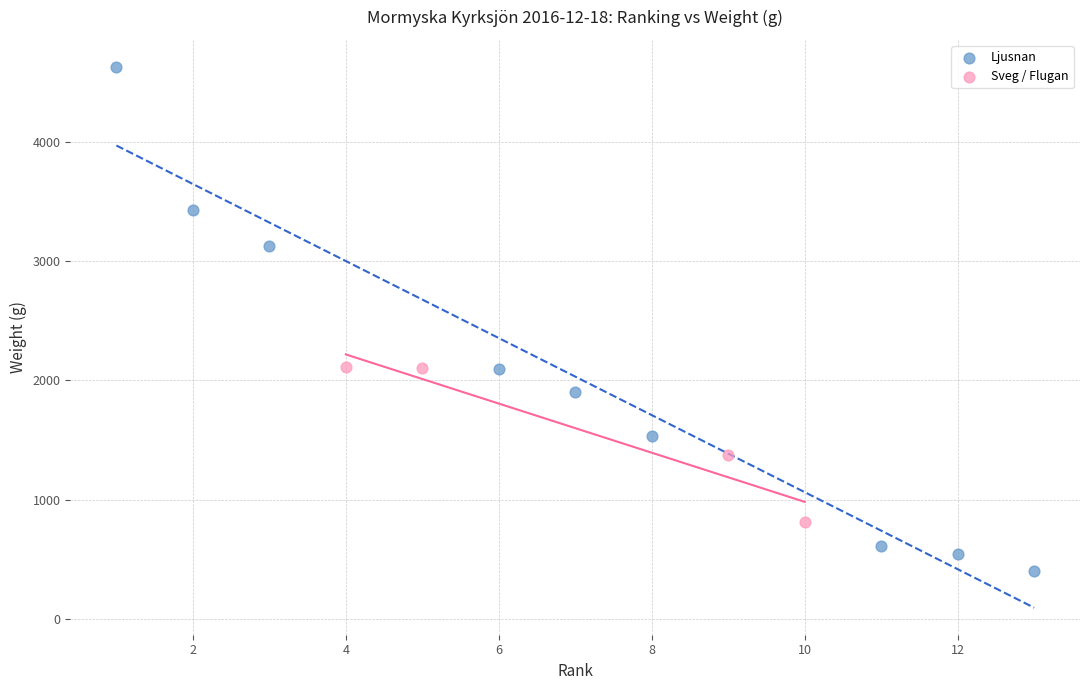

Which series contains the highest Y value?

Ljusnan